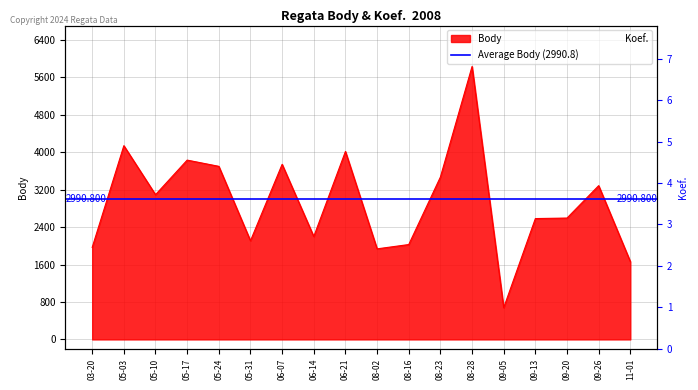

Where is the first local maximum for Body?

05-03